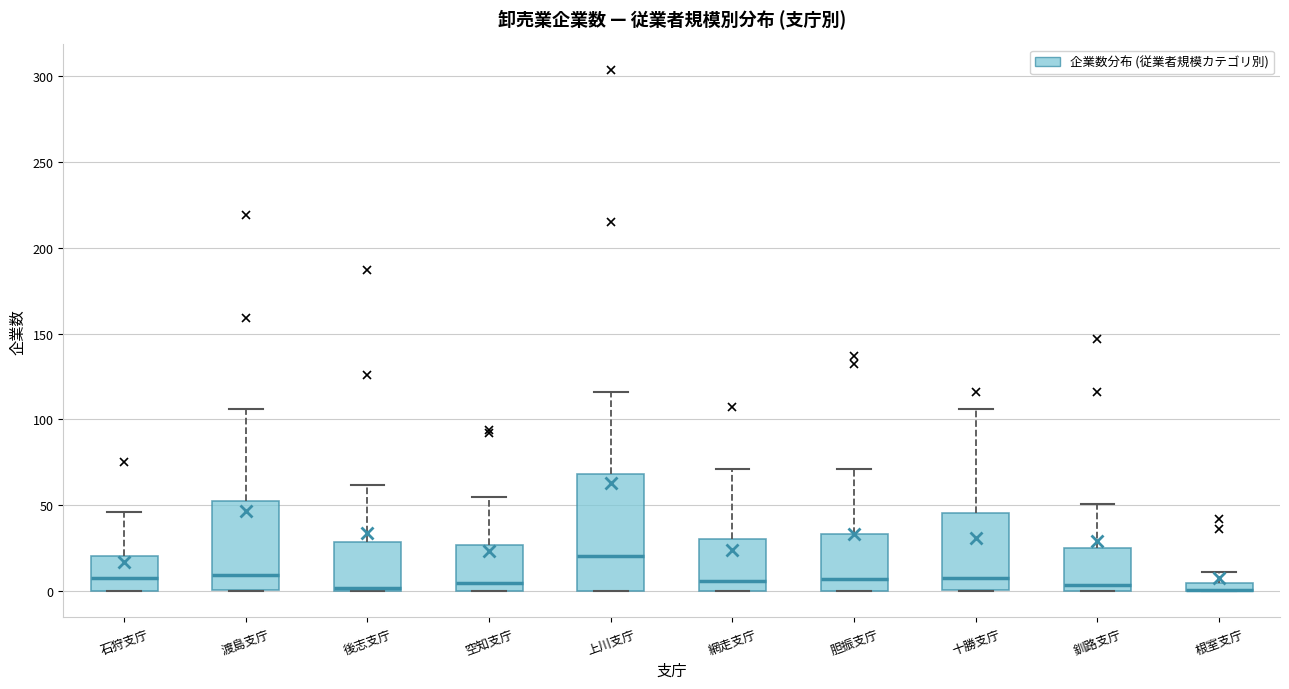

Which box is the tallest, from its lower edge to its upper edge?

上川支庁